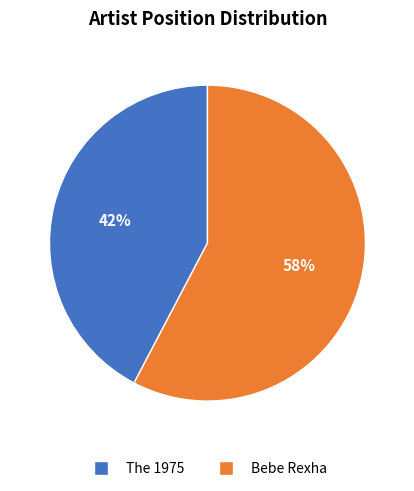

To the nearest percent, what is the combined percentage of The 1975 and Bebe Rexha?

100%